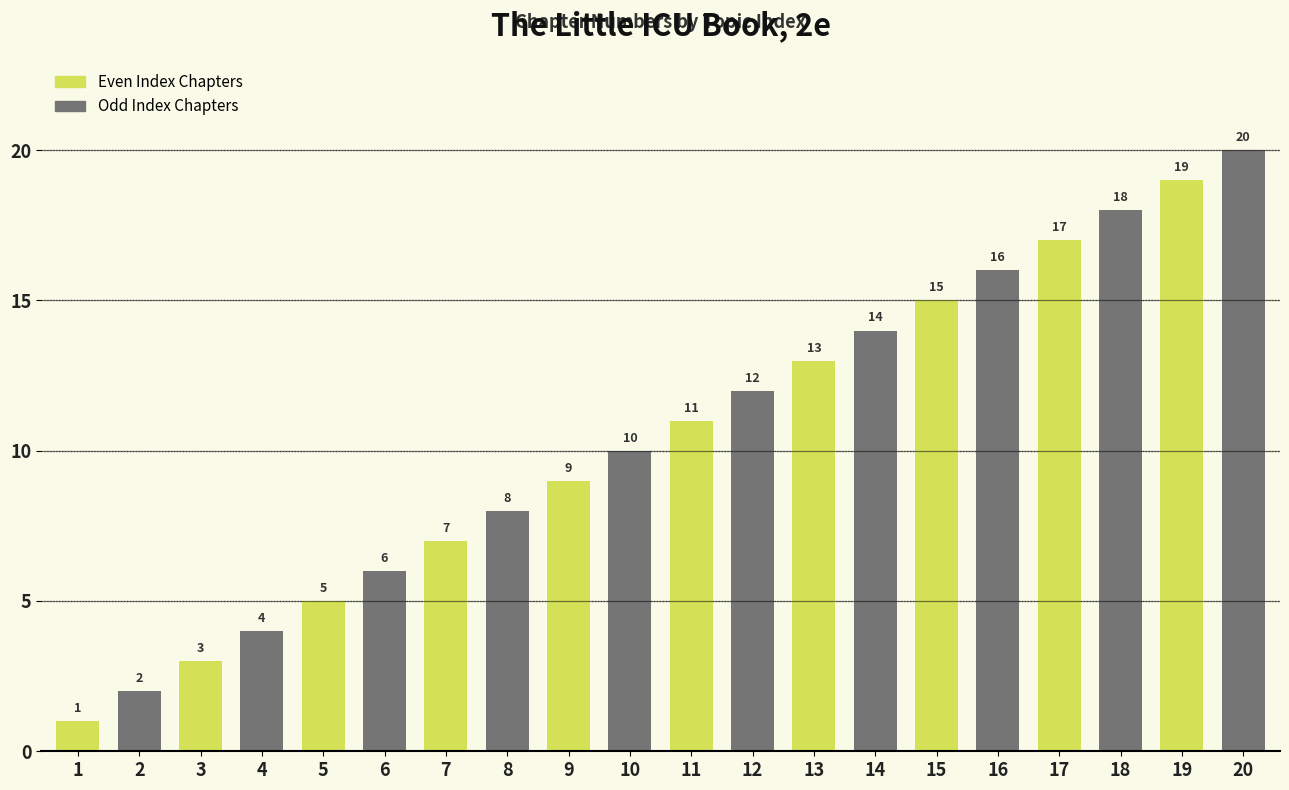

At which label is the value closest to 10?

10